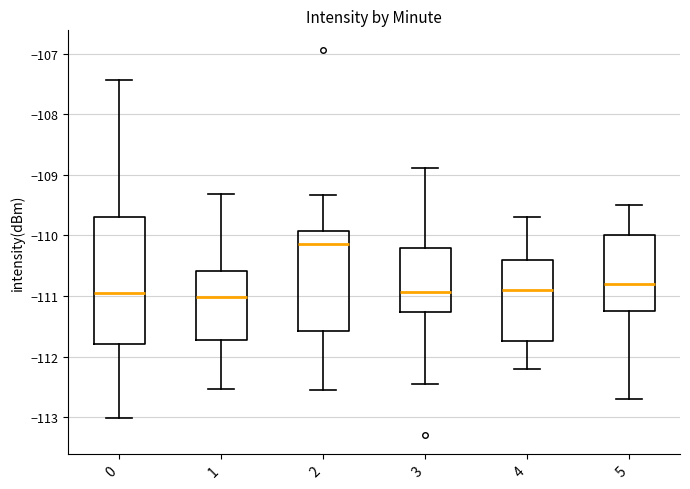

Which box is the tallest, from its lower edge to its upper edge?

0